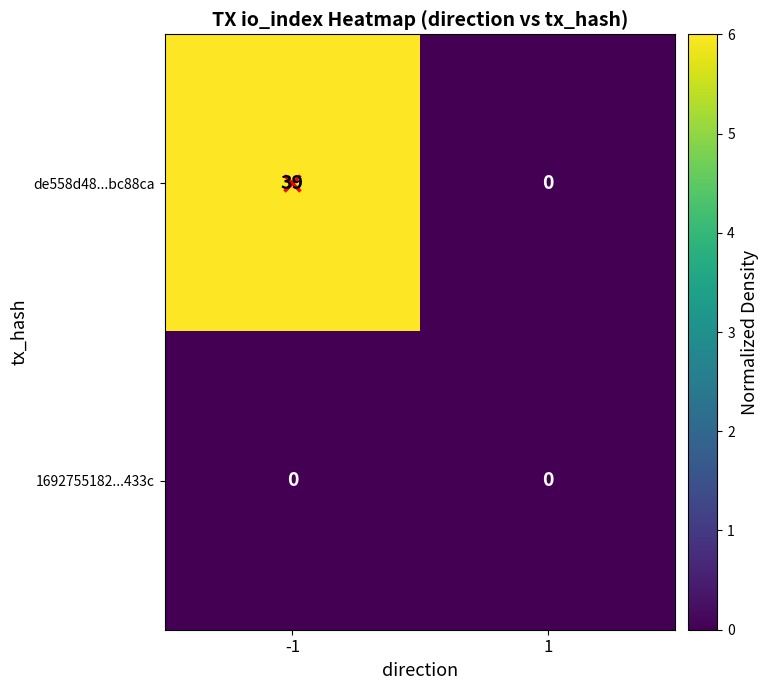

Which series has the largest total across all categories?

de558d48...bc88ca